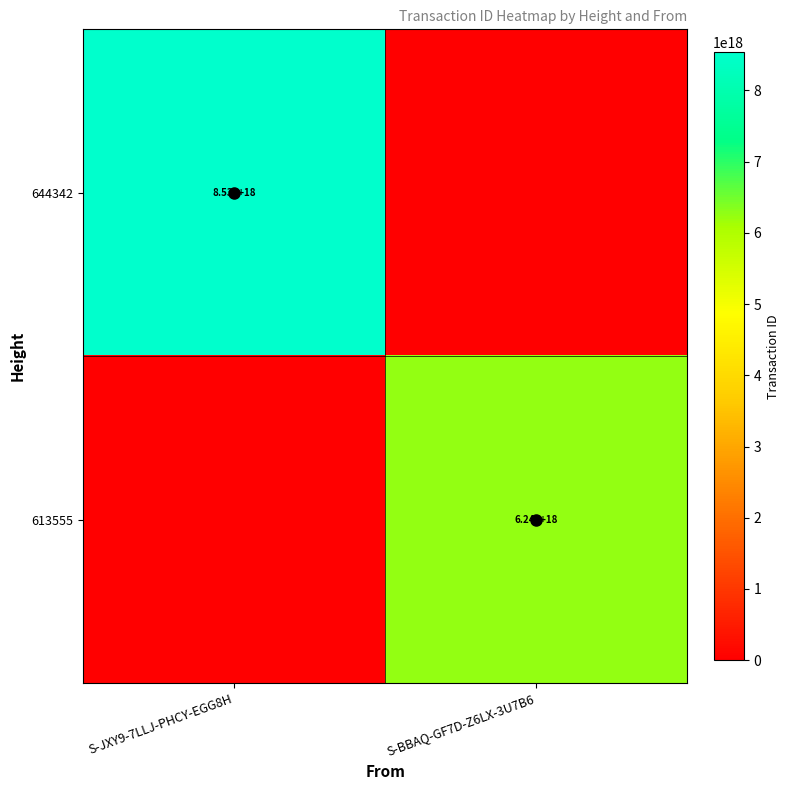

The 613555 series shows 6240000000000000000 at S-BBAQ-GF7D-Z6LX-3U7B6. True or false?

True